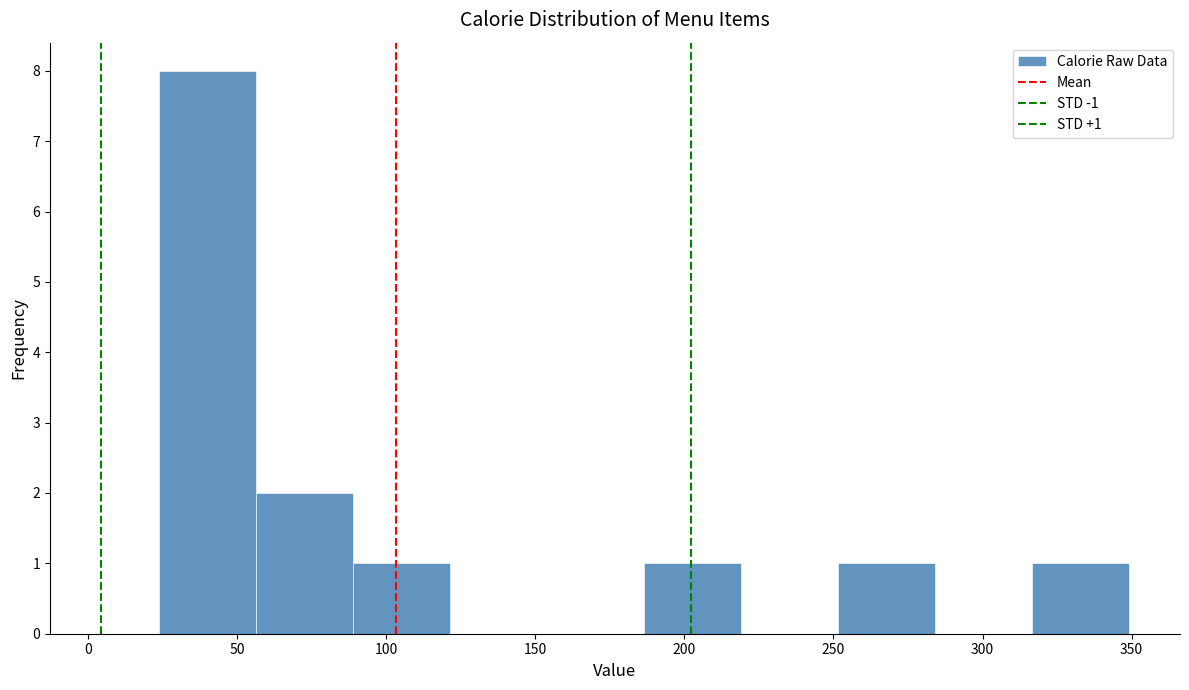

Over which range of the x-axis is the bar tallest?

24.0 to 56.5